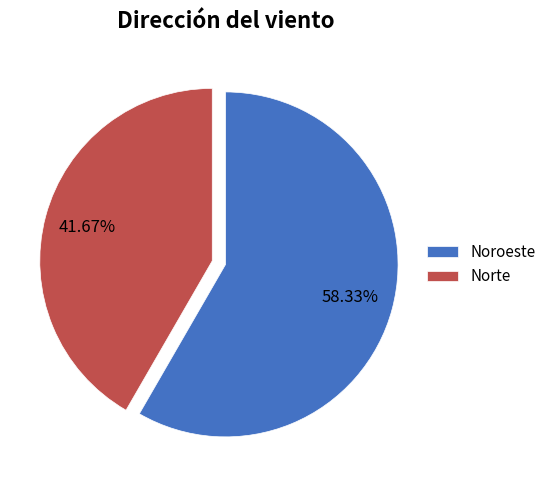

What is the ratio of the value at Noroeste to the value at Norte?

1.4